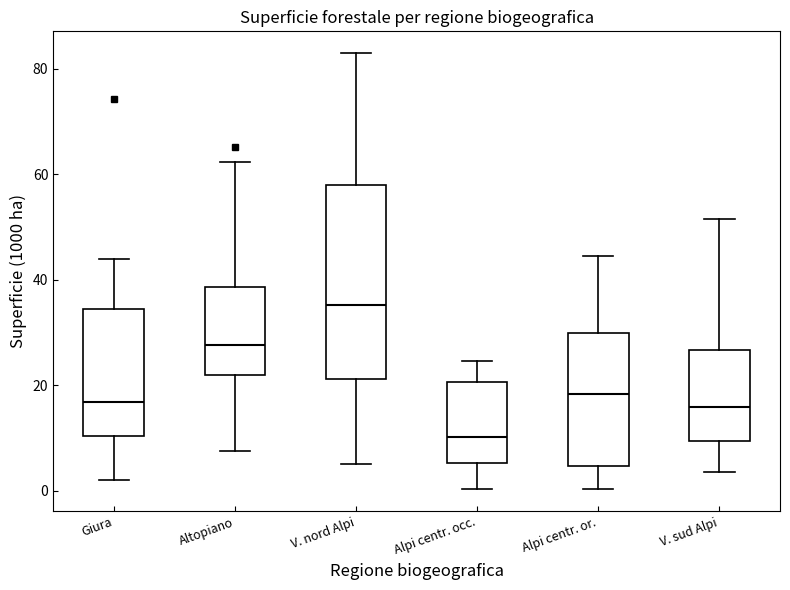

Which box is the tallest, from its lower edge to its upper edge?

V. nord Alpi